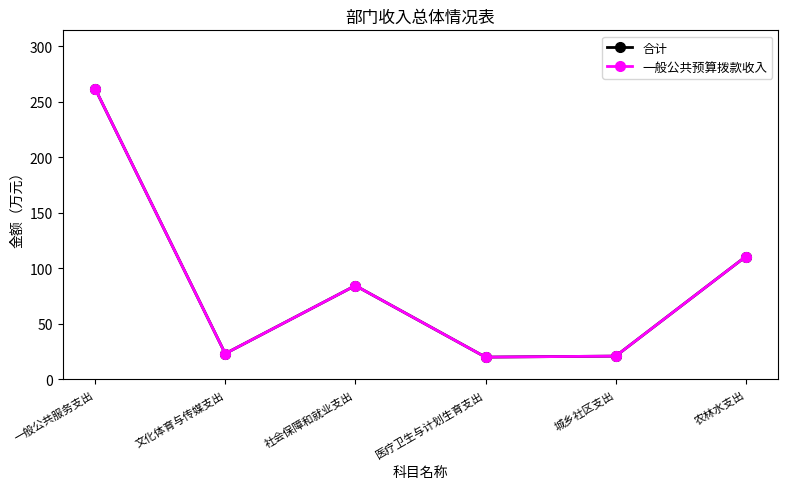

True or false: 合计 and 一般公共预算拨款收入 cross at least once.

False